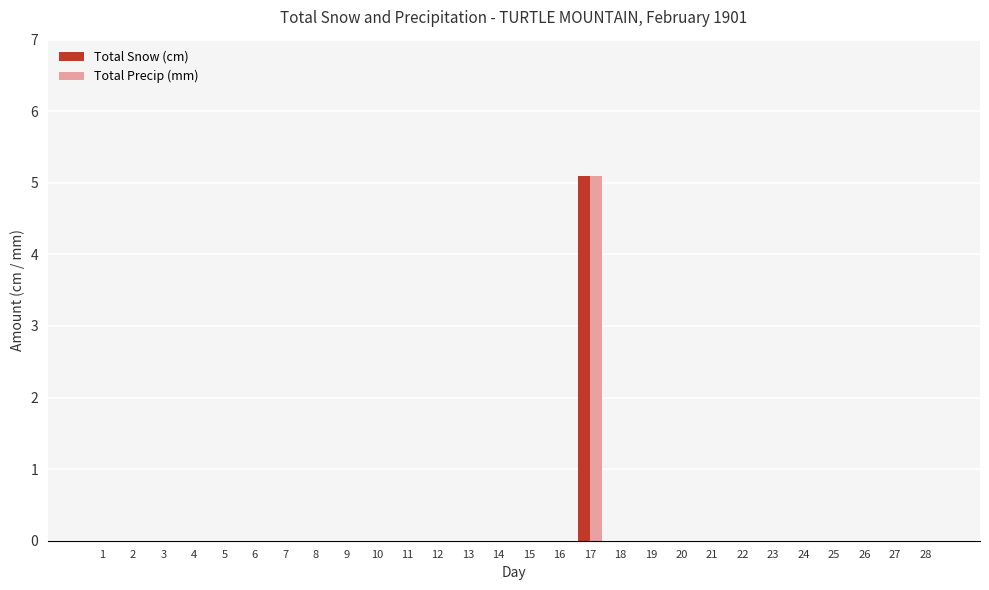

Are the bars grouped side by side (vs. stacked)?

Yes